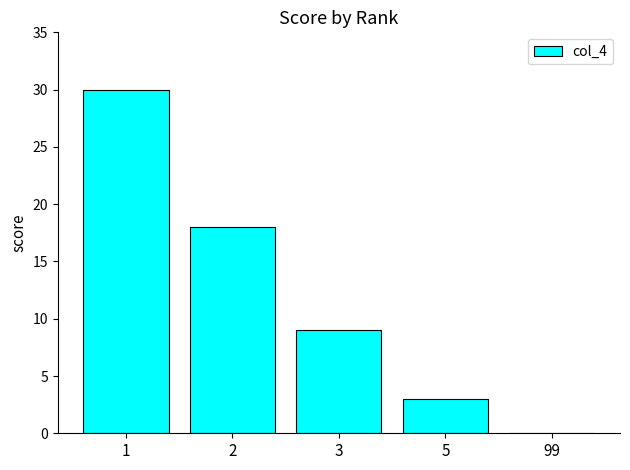

Count the values in the range 3 to 18.

3